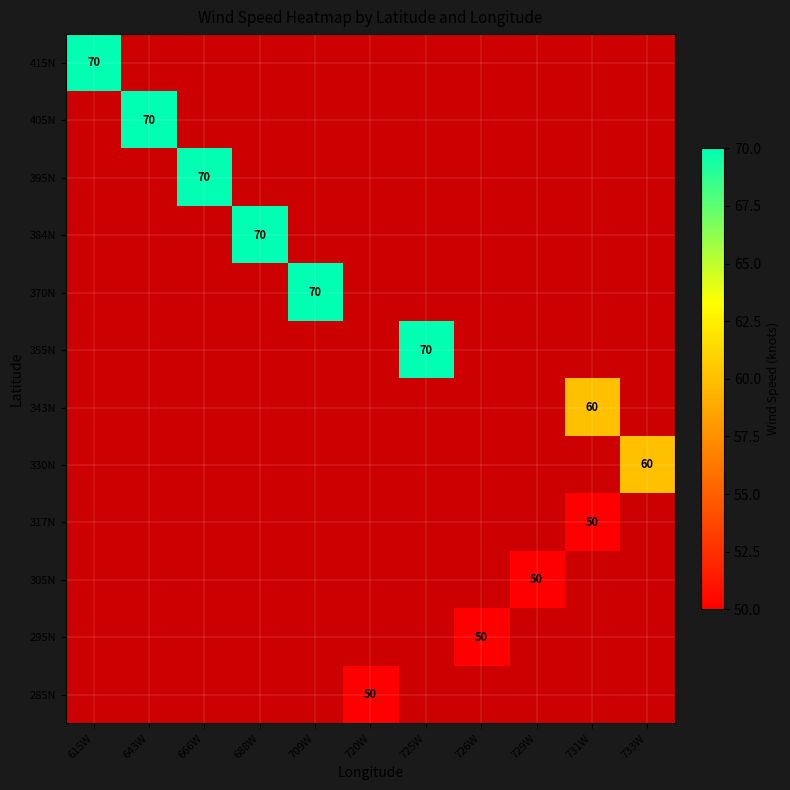

The 355N series shows 22.4 at 725W. True or false?

False